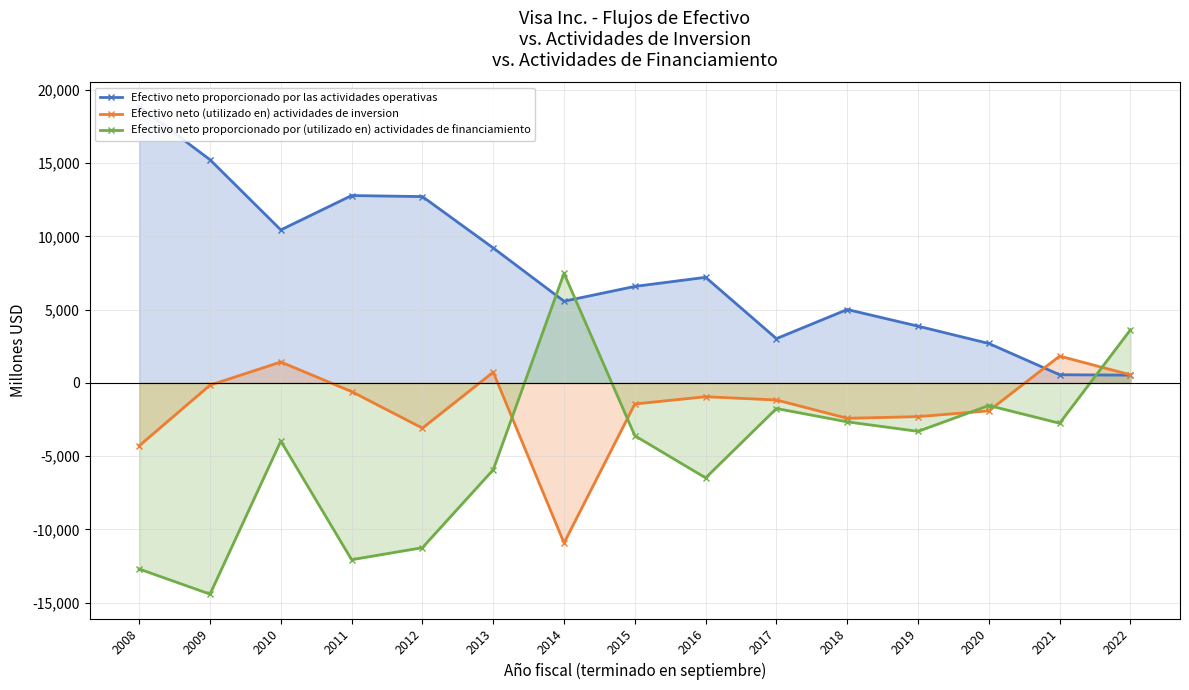

Rank the categories by Efectivo neto proporcionado por las actividades operativas value from lowest to highest.

2022, 2021, 2020, 2017, 2019, 2018, 2014, 2015, 2016, 2013, 2010, 2012, 2011, 2009, 2008